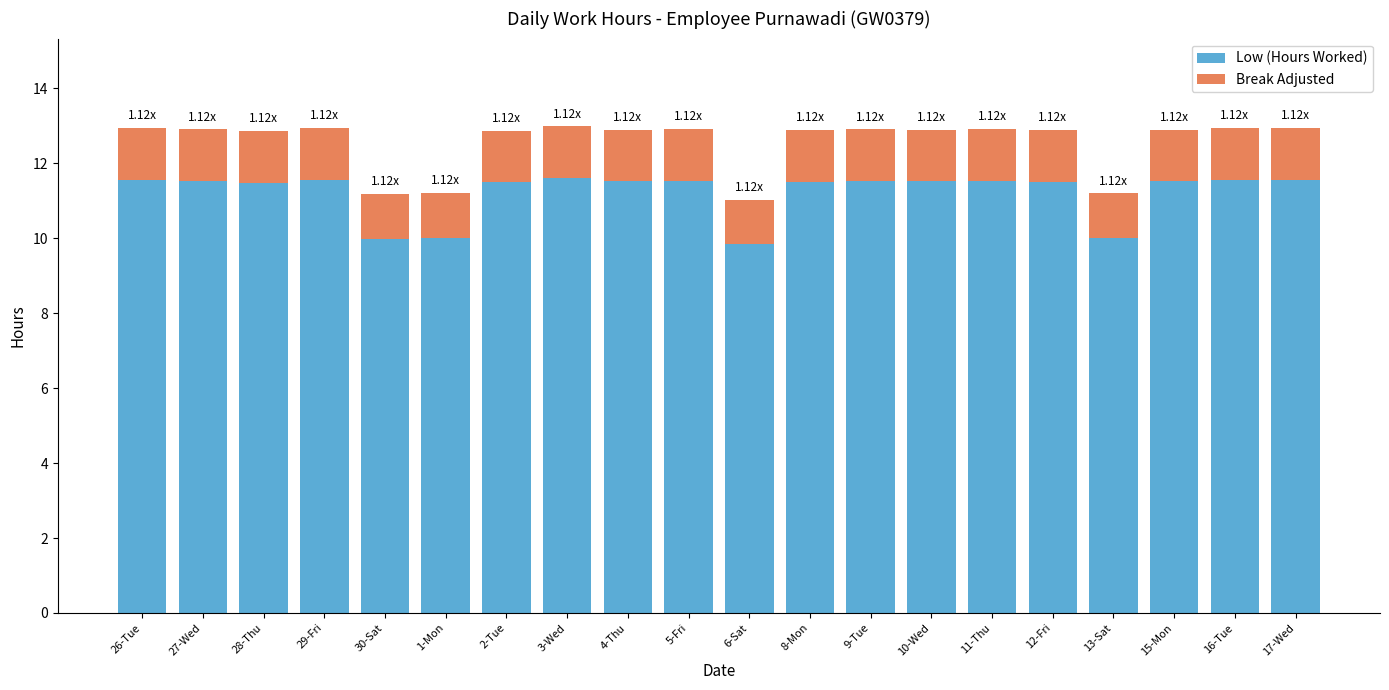

What is the difference between the second highest and second lowest values in the Low (Hours Worked) series?

1.6